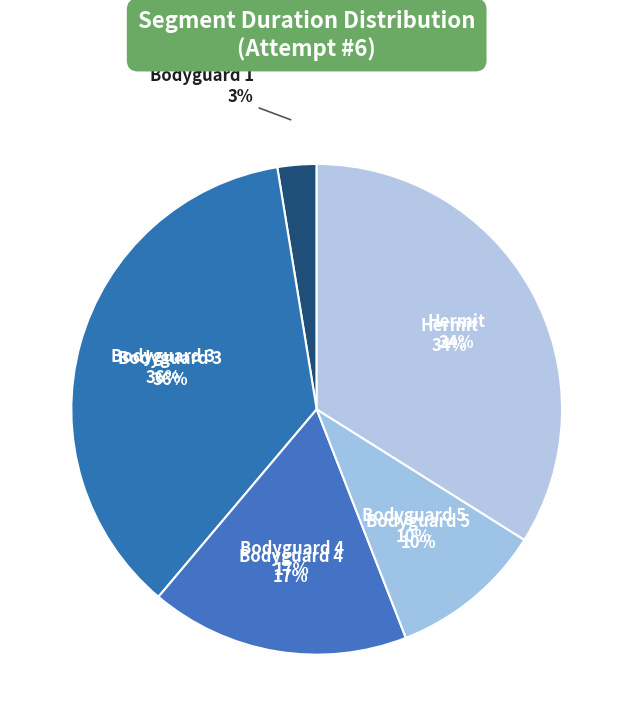

What percentage do Bodyguard 4 and Bodyguard 1 together represent?

19.6%